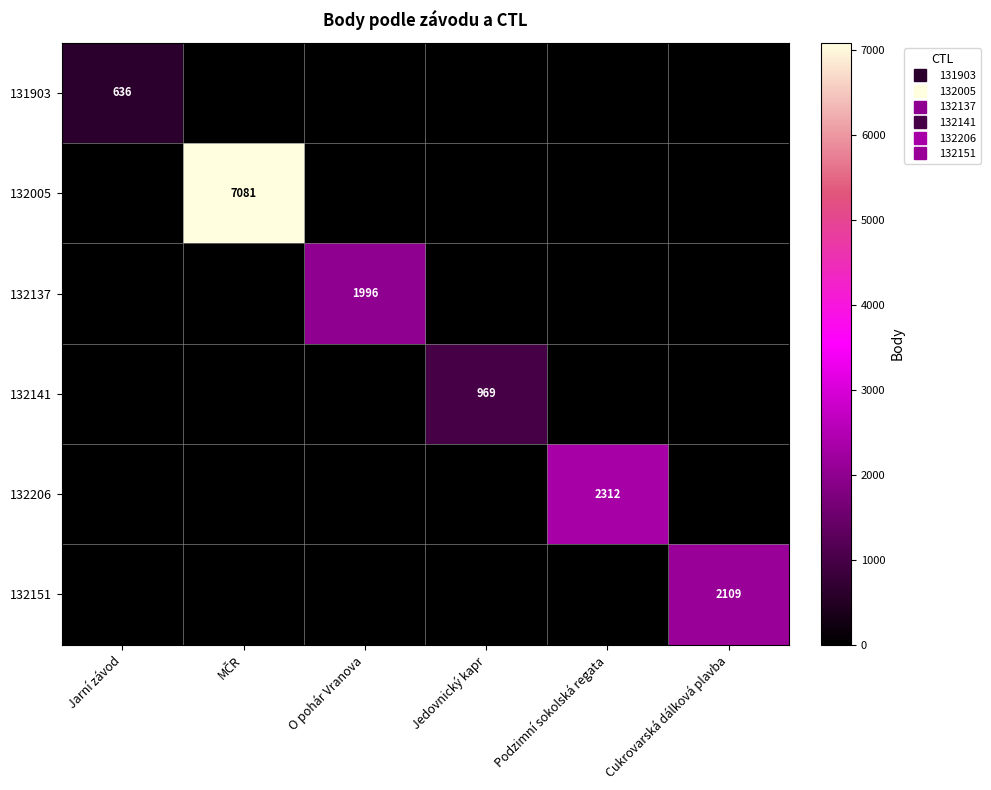

Is the value of 132141 at Cukrovarská dálková plavba greater than the value of 132005 at Podzimní sokolská regata?

No